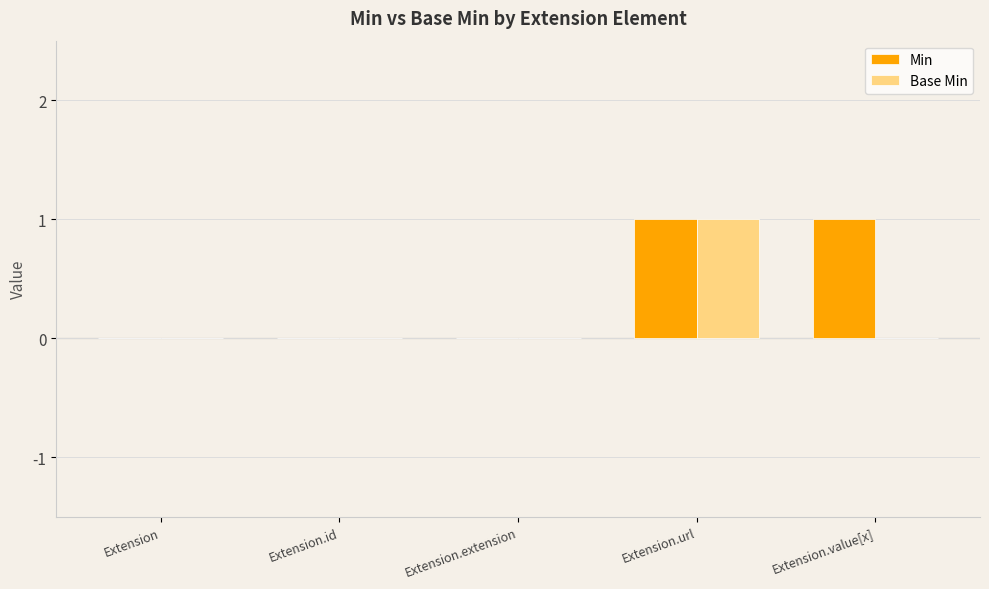

How many series are shown in this chart?

2